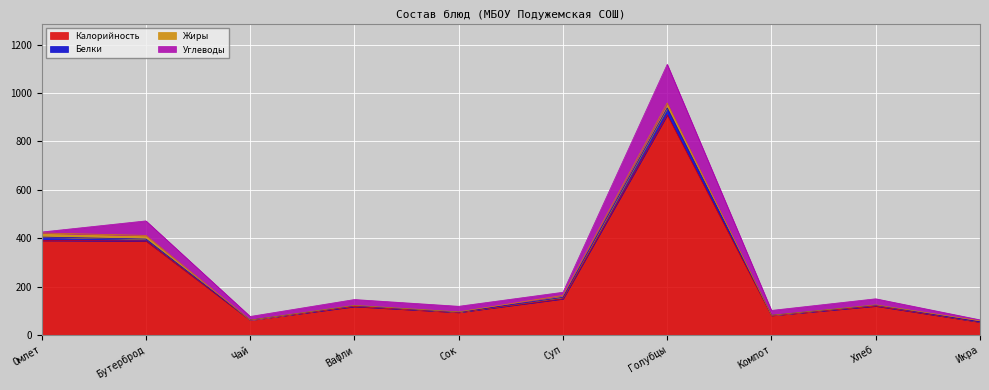

What is the lowest value of the Калорийность series?

54